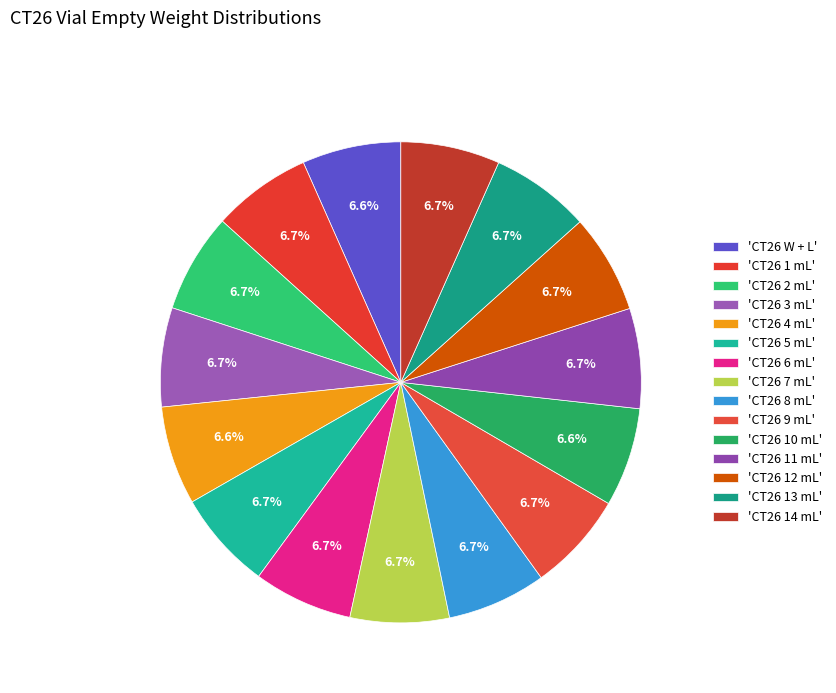

What is the largest slice in the pie chart?

CT26 11 mL